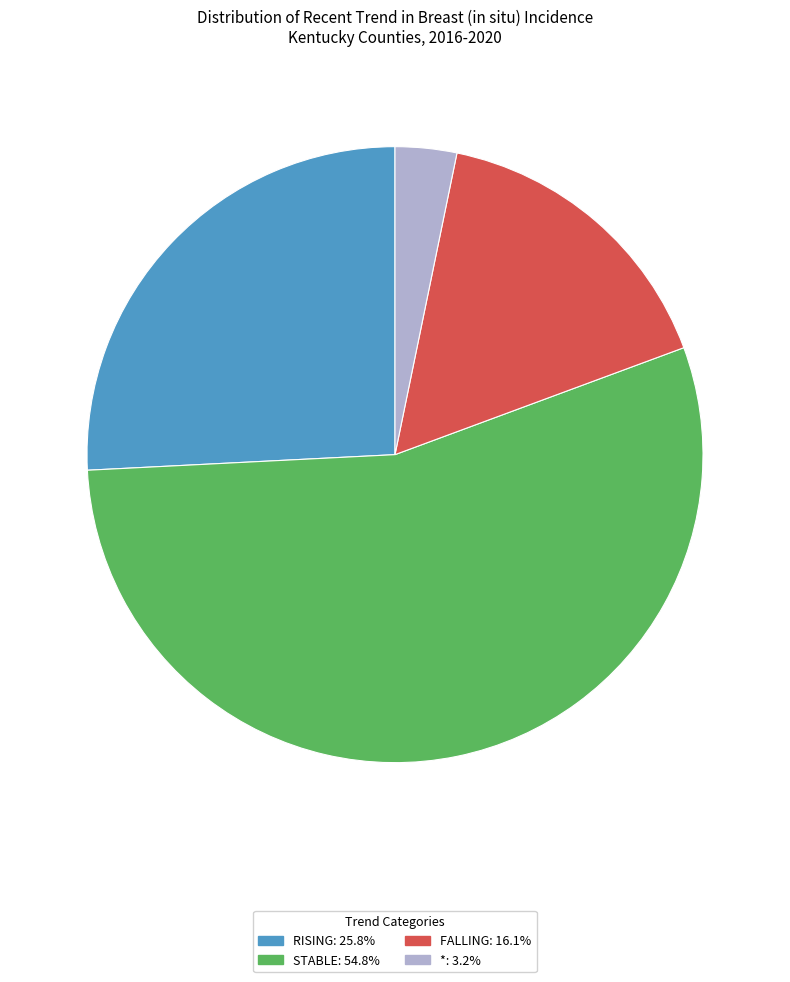

Count the number of slices in the pie.

4